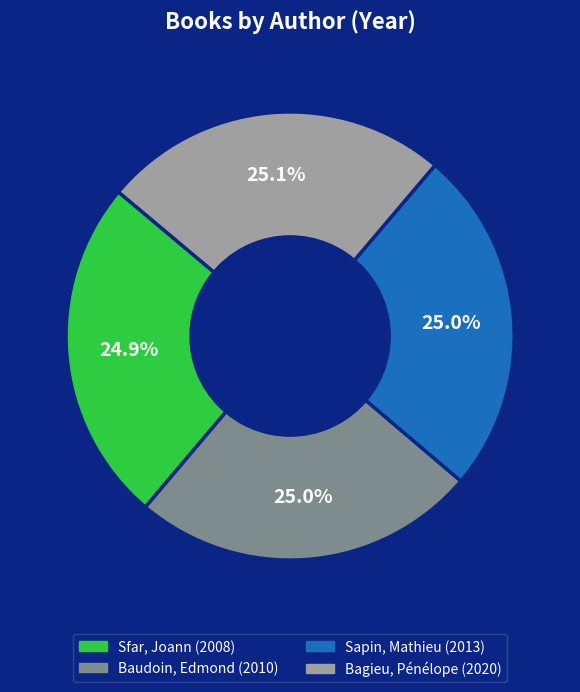

Approximately how many times larger is the value at Bagieu, Pénélope compared to Sapin, Mathieu?

1.0